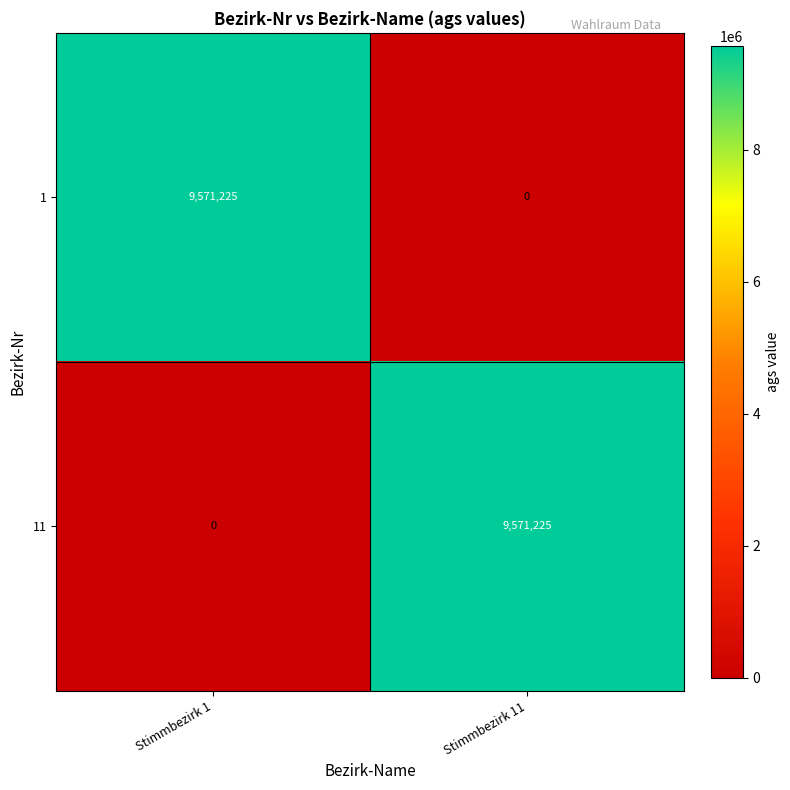

What is the sum of the 11 values at Stimmbezirk 11 and Stimmbezirk 1?

9571225